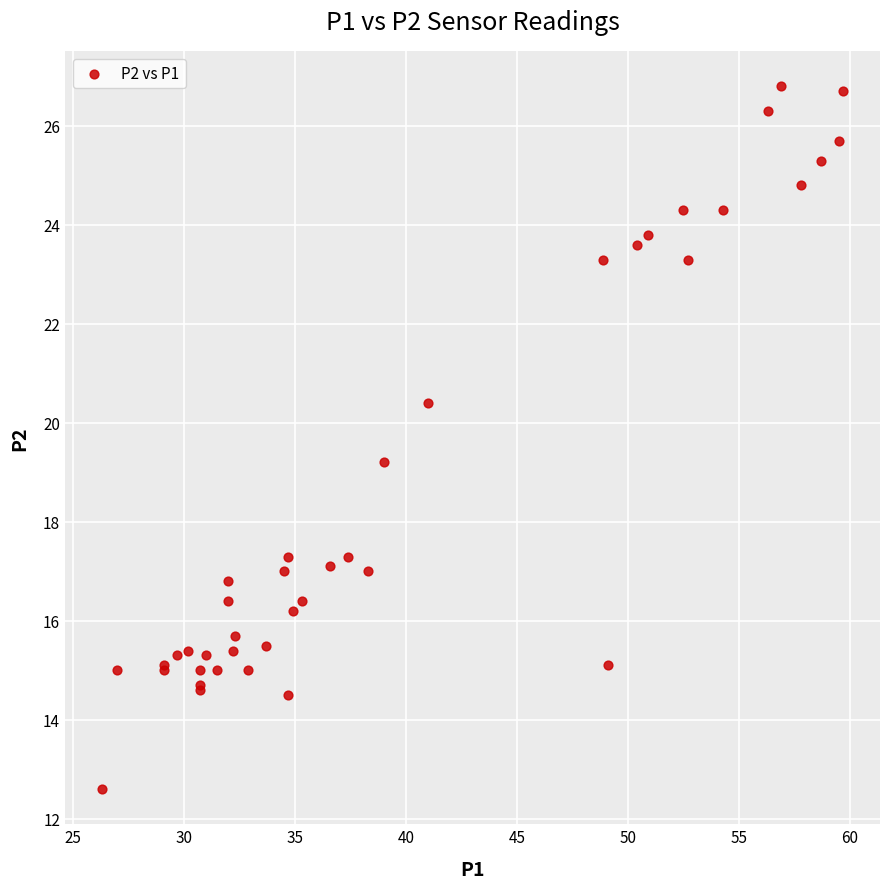

What Y value in the scatter plot is closest to 19?

19.2